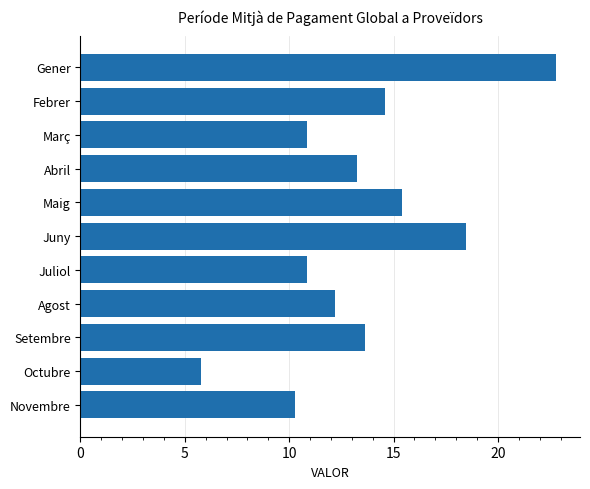

True or false: the data shows 6.5 at Maig.

False